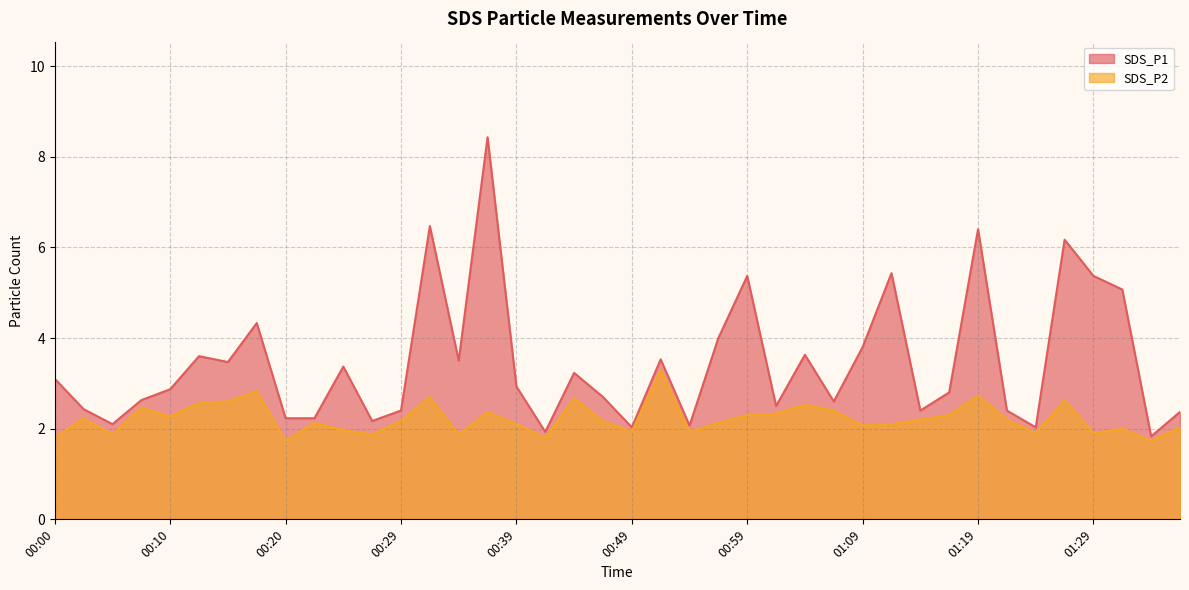

Reading left to right, list all the values displayed in this chart.

SDS_P1: 00:00=3.1	00:03=2.4	00:05=2.1	00:08=2.6	00:10=2.9	00:12=3.6	00:15=3.5	00:17=4.3	00:20=2.2	00:22=2.2	00:25=3.4	00:27=2.2	00:29=2.4	00:32=6.5	00:34=3.5	00:37=8.4	00:39=2.9	00:42=1.9	00:44=3.2	00:47=2.7	00:49=2.0	00:52=3.5	00:54=2.1	00:56=4.0	00:59=5.4	01:01=2.5	01:04=3.6	01:06=2.6	01:09=3.8	01:11=5.4	01:14=2.4	01:16=2.8	01:19=6.4	01:22=2.4	01:24=2.0	01:27=6.2	01:29=5.4	01:32=5.1	01:34=1.8	01:36=2.4
SDS_P2: 00:00=1.8	00:03=2.2	00:05=1.9	00:08=2.5	00:10=2.3	00:12=2.6	00:15=2.6	00:17=2.8	00:20=1.7	00:22=2.1	00:25=2.0	00:27=1.9	00:29=2.2	00:32=2.7	00:34=1.9	00:37=2.4	00:39=2.1	00:42=1.8	00:44=2.7	00:47=2.2	00:49=1.9	00:52=3.3	00:54=1.9	00:56=2.1	00:59=2.3	01:01=2.3	01:04=2.5	01:06=2.4	01:09=2.1	01:11=2.1	01:14=2.2	01:16=2.3	01:19=2.7	01:22=2.2	01:24=1.9	01:27=2.6	01:29=1.9	01:32=2.0	01:34=1.7	01:36=2.0